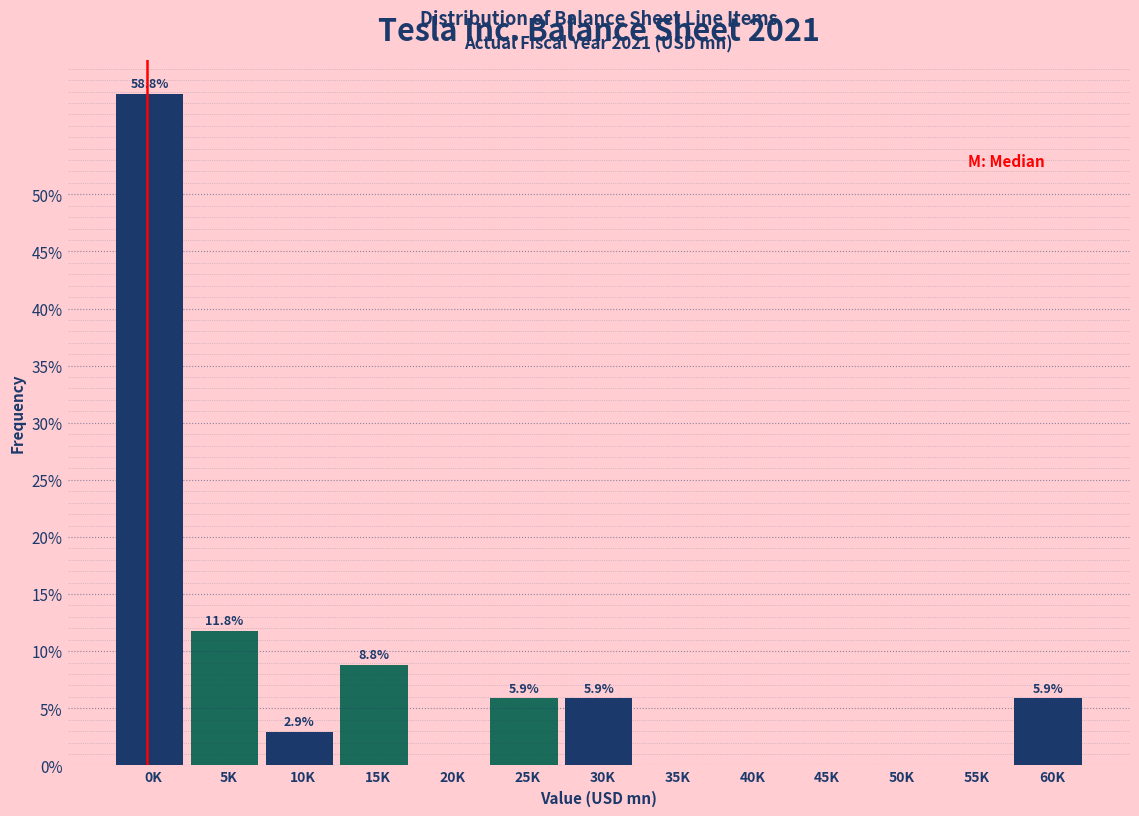

Reading left to right, list all the values displayed in this chart.

0K=58.8	5K=11.8	10K=2.9	15K=8.8	20K=0.0	25K=5.9	30K=5.9	35K=0.0	40K=0.0	45K=0.0	50K=0.0	55K=0.0	60K=5.9